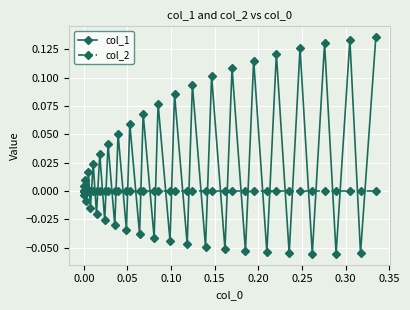

How many interior local valleys does the col_1 series have?

19